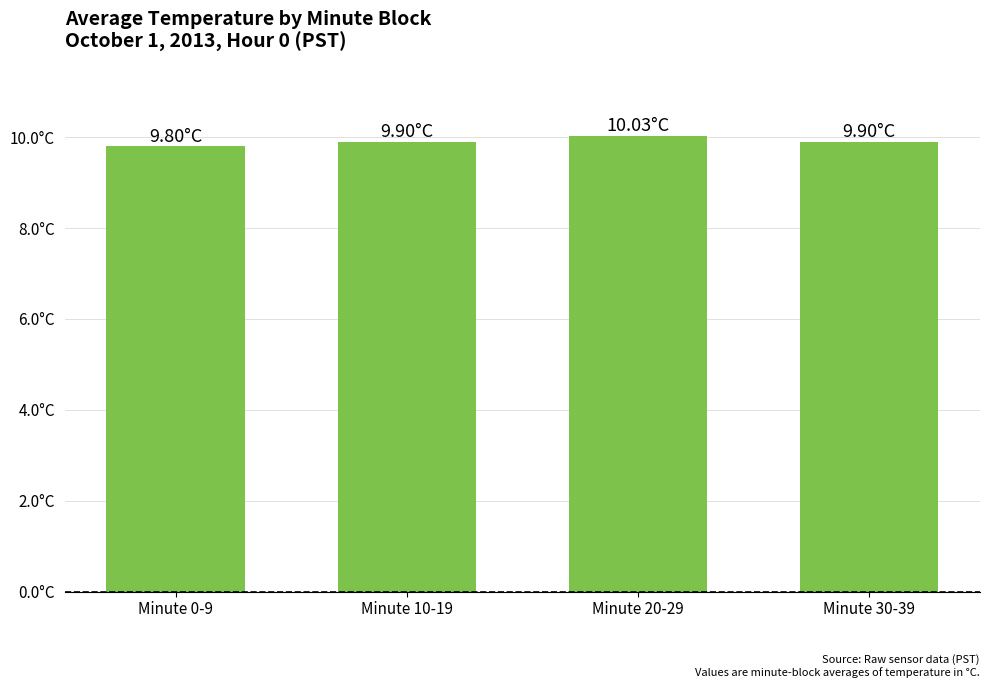

Are the bars horizontal?

No